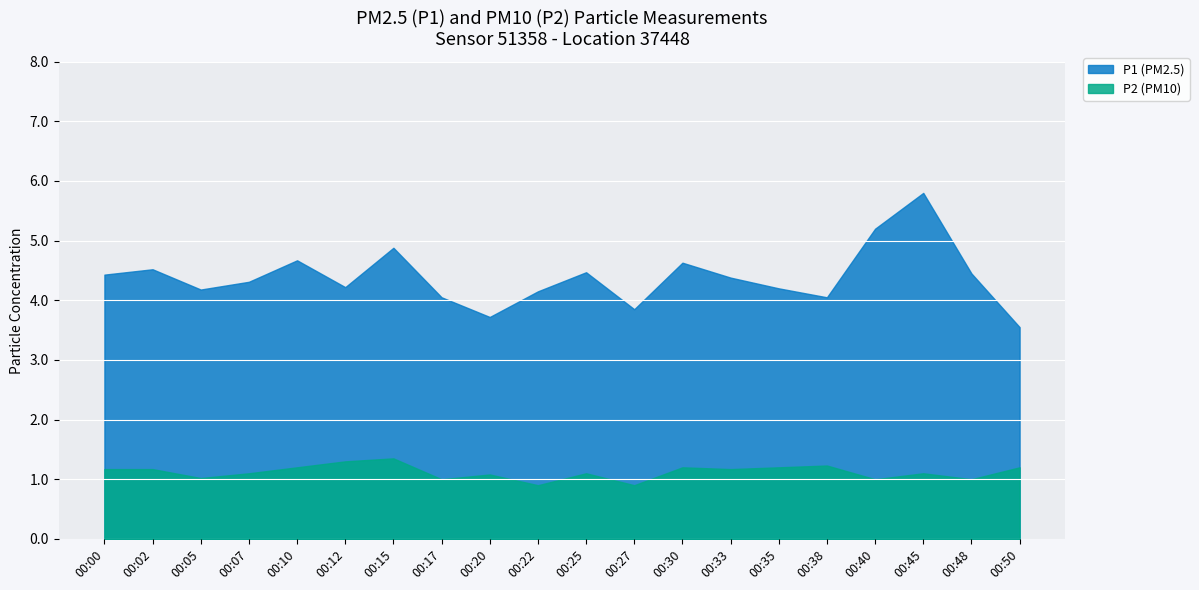

Reading left to right, list all the values displayed in this chart.

P1: 00:00=4.4	00:02=4.5	00:05=4.2	00:07=4.3	00:10=4.7	00:12=4.2	00:15=4.9	00:17=4.0	00:20=3.7	00:22=4.2	00:25=4.5	00:27=3.9	00:30=4.6	00:33=4.4	00:35=4.2	00:38=4.0	00:40=5.2	00:45=5.8	00:48=4.5	00:50=3.5
P2: 00:00=1.2	00:02=1.2	00:05=1.0	00:07=1.1	00:10=1.2	00:12=1.3	00:15=1.4	00:17=1.0	00:20=1.1	00:22=0.9	00:25=1.1	00:27=0.9	00:30=1.2	00:33=1.2	00:35=1.2	00:38=1.2	00:40=1.0	00:45=1.1	00:48=1.0	00:50=1.2